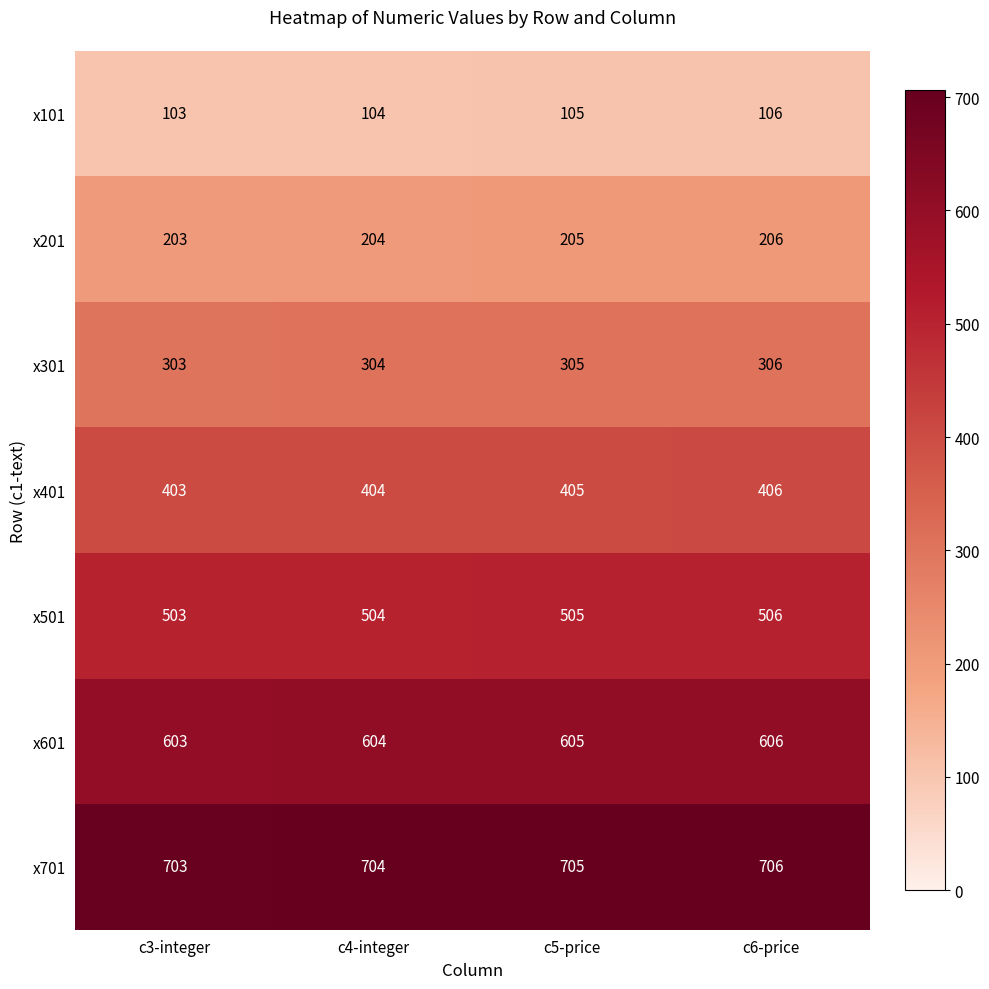

Which label corresponds to the smallest value in the chart?

c3-integer